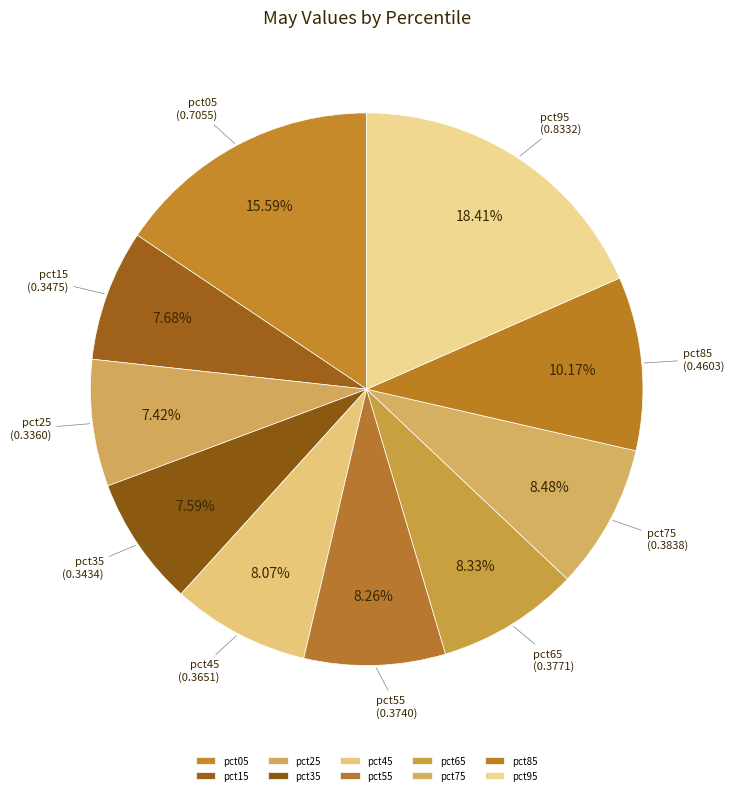

Is there a majority slice in this chart?

No